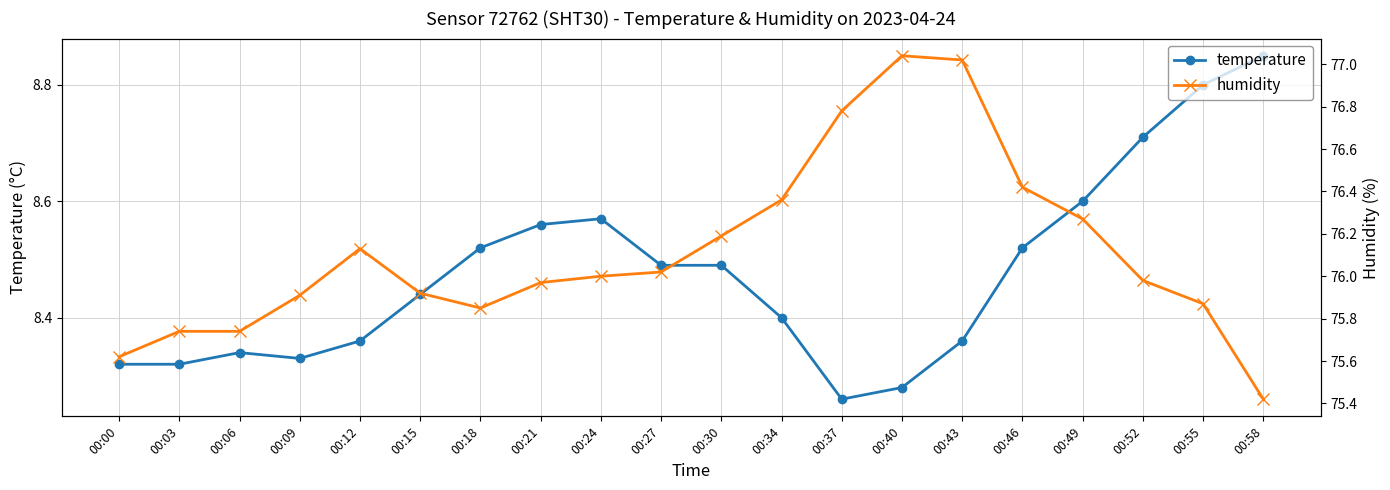

True or false: humidity has a value of 31.9 at 00:58.

False